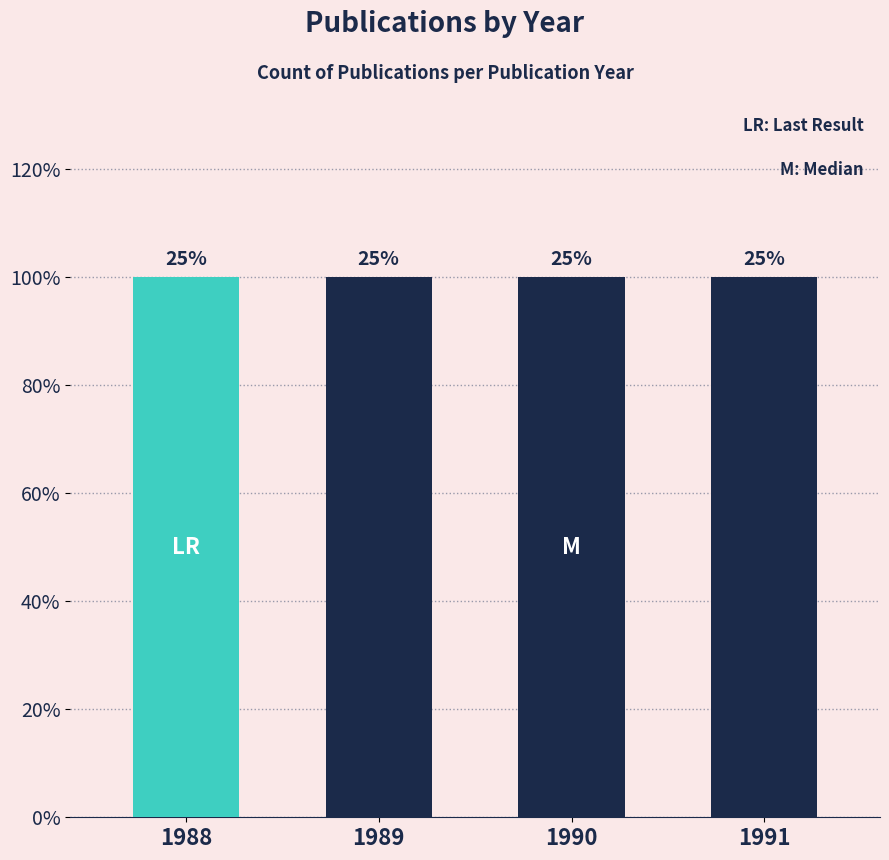

List the labels in order of value, smallest first.

1988, 1989, 1990, 1991